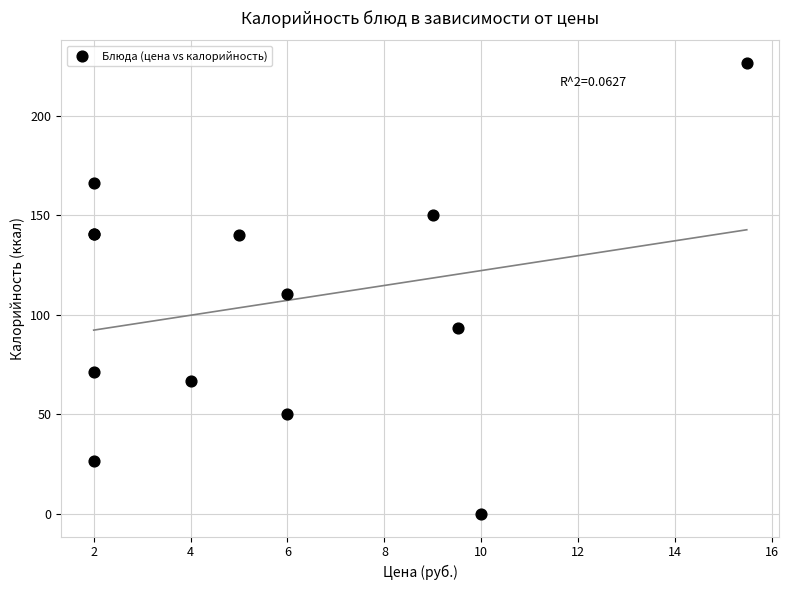

What Y value in the scatter plot is closest to 113?

110.3